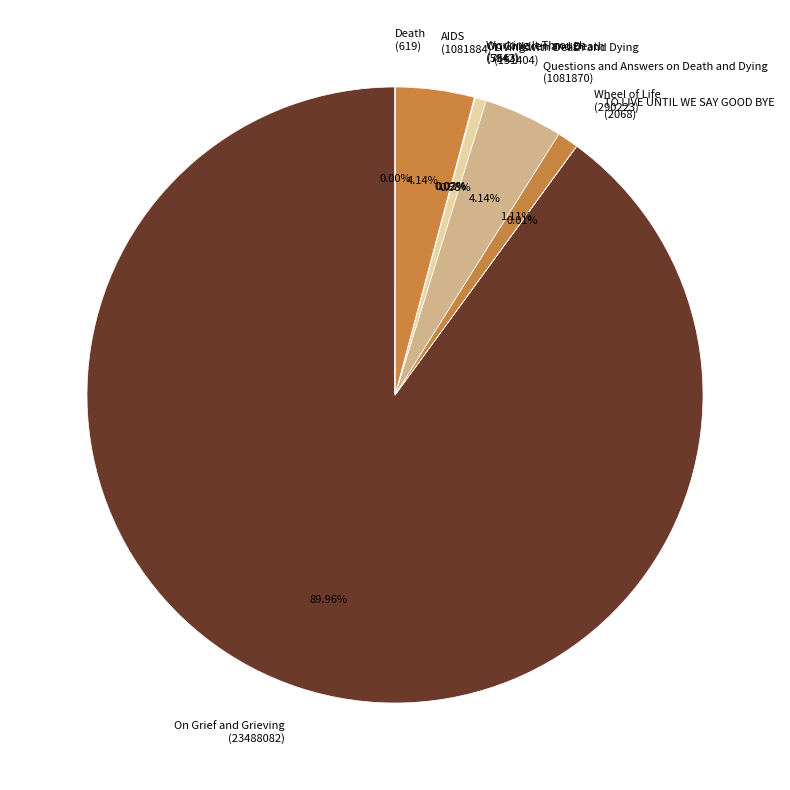

The On Grief and Grieving slice represents 98% of the pie. True or false?

False